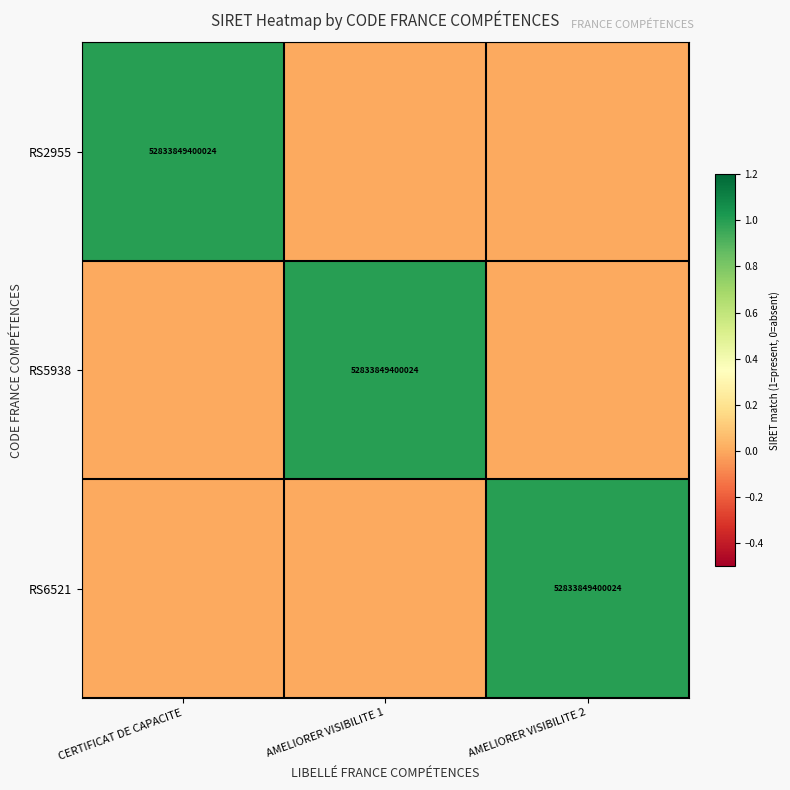

How many data points in RS5938 are above 0?

1